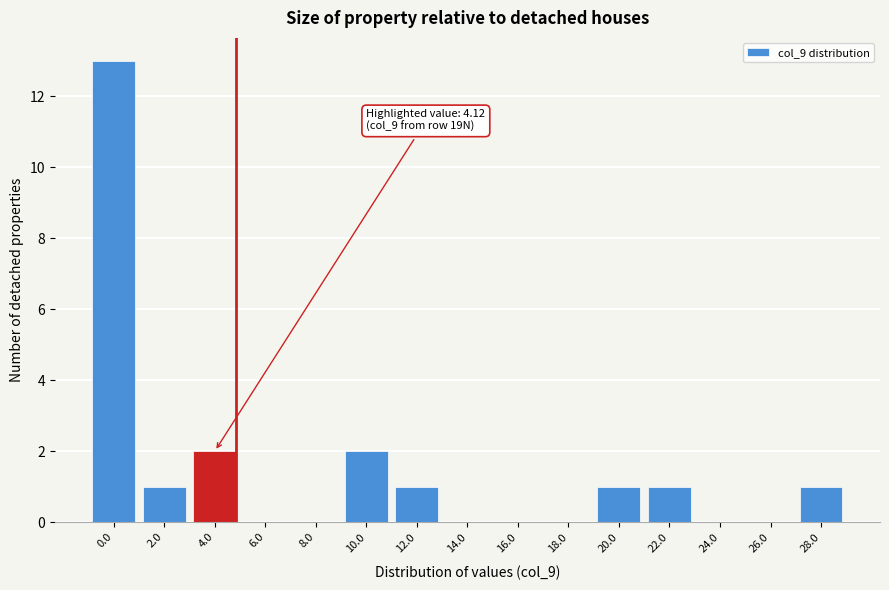

Reading right to left, what are all the values shown in this chart?

28.0=1	26.0=0	24.0=0	22.0=1	20.0=1	18.0=0	16.0=0	14.0=0	12.0=1	10.0=2	8.0=0	6.0=0	4.0=2	2.0=1	0.0=13